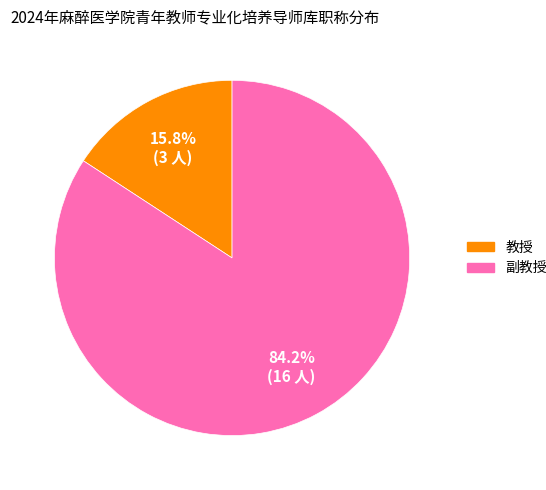

Do 副教授 and 教授 together represent more than half of the pie?

Yes